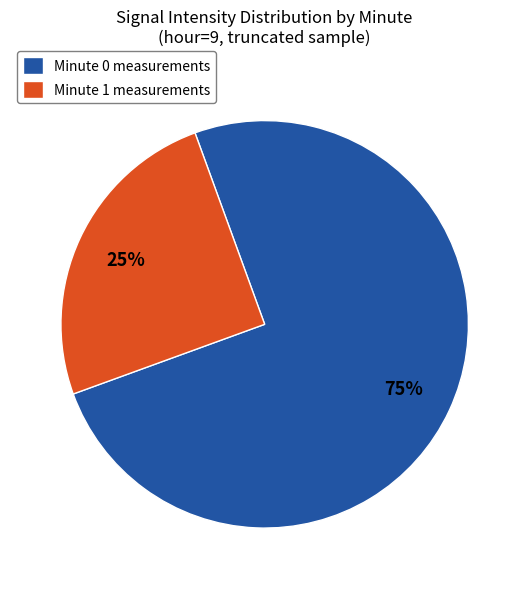

Approximately how many times larger is the value at Minute 1 measurements compared to Minute 0 measurements?

0.3